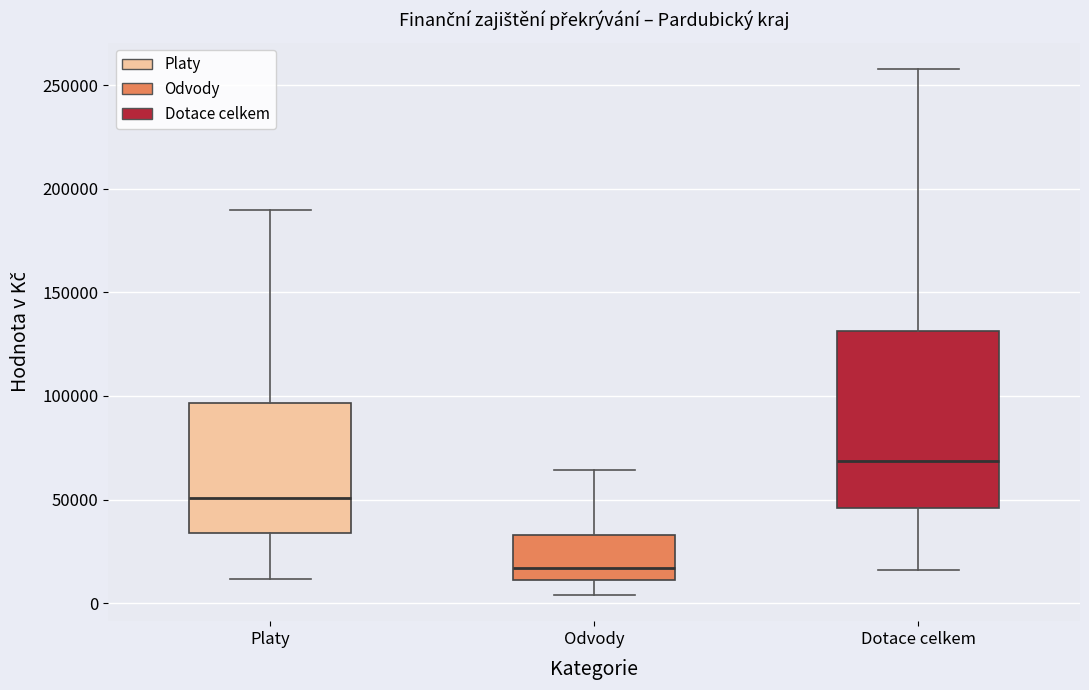

Which box's median line is the highest?

Dotace celkem